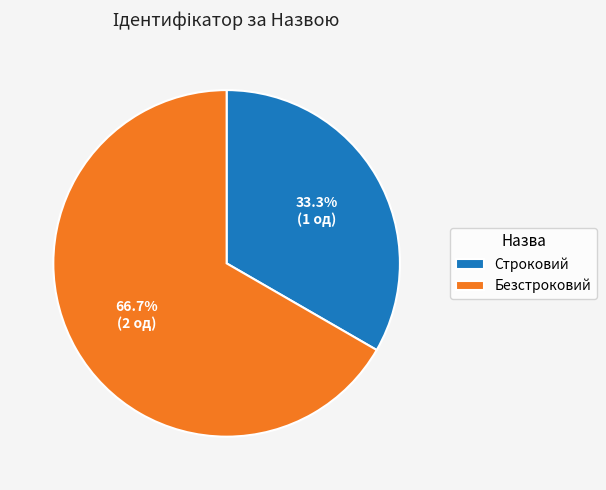

Between Строковий and Безстроковий, which is larger?

Безстроковий